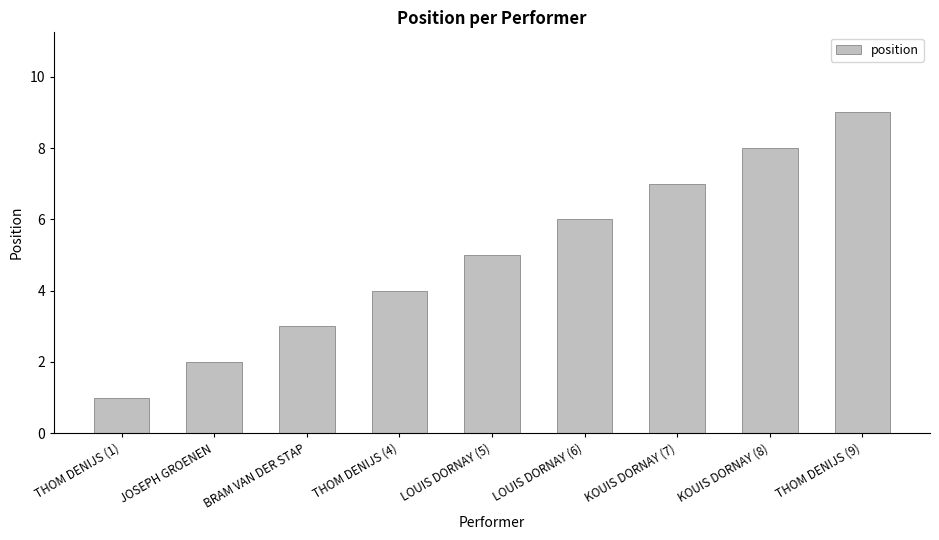

Between LOUIS DORNAY (5) and THOM DENIJS (4), which is larger?

LOUIS DORNAY (5)